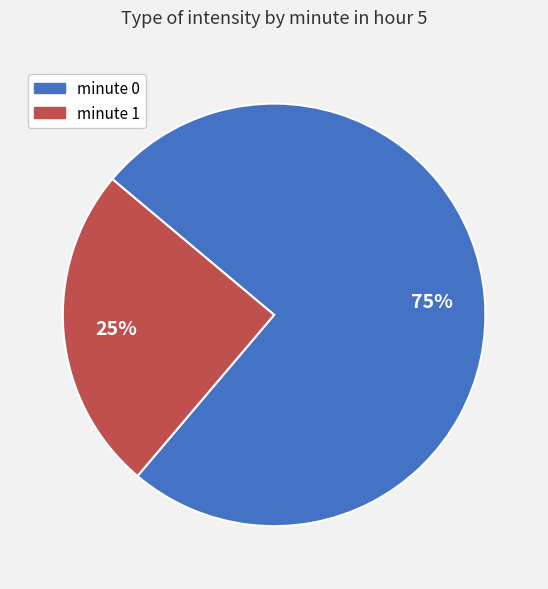

Is the sum of minute 0 and minute 1 greater than half?

Yes